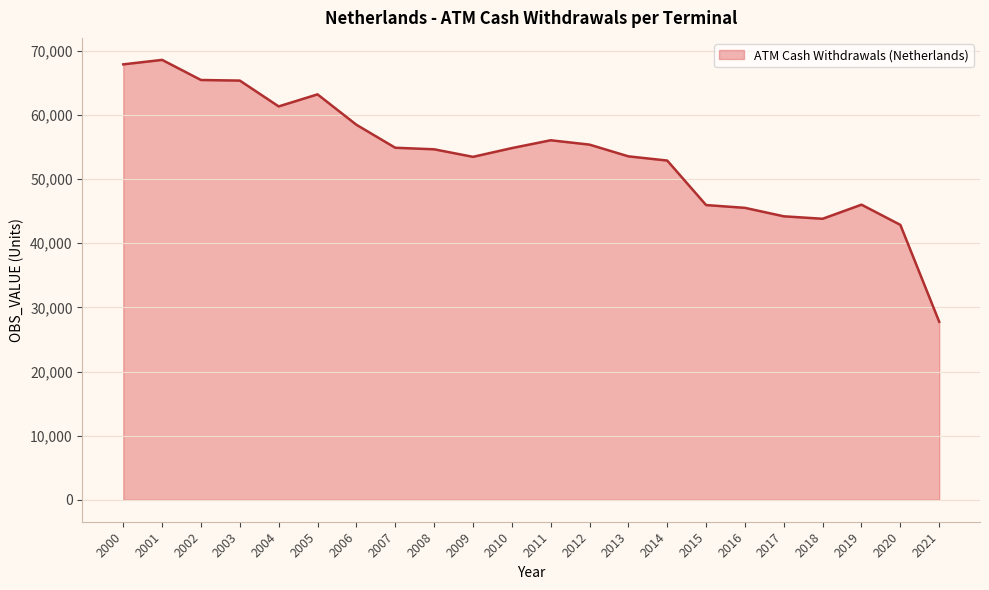

What value does the data have at 2010?

54849.0